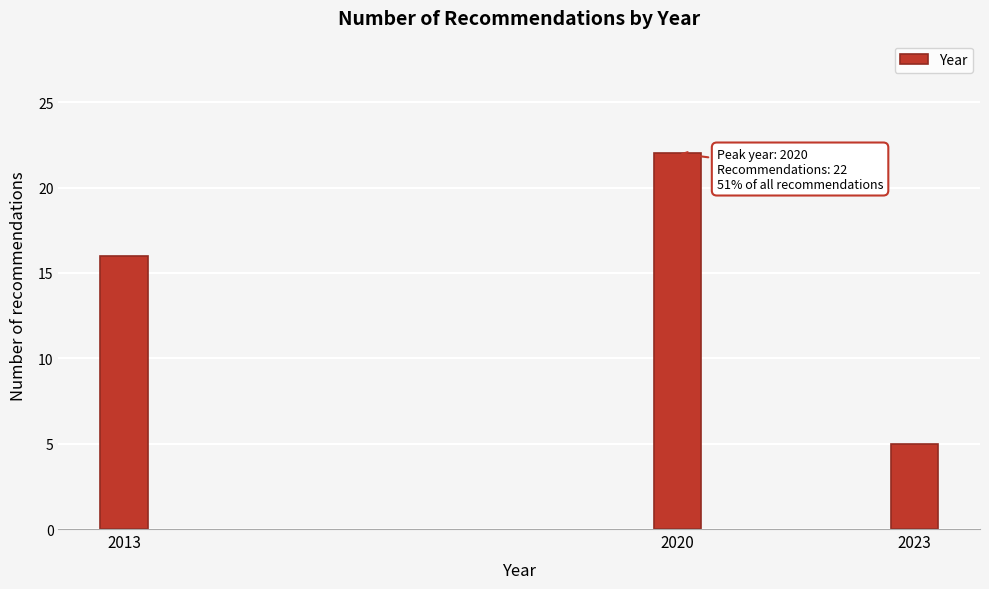

Reading left to right, what are all the values shown in this chart?

16	22	5